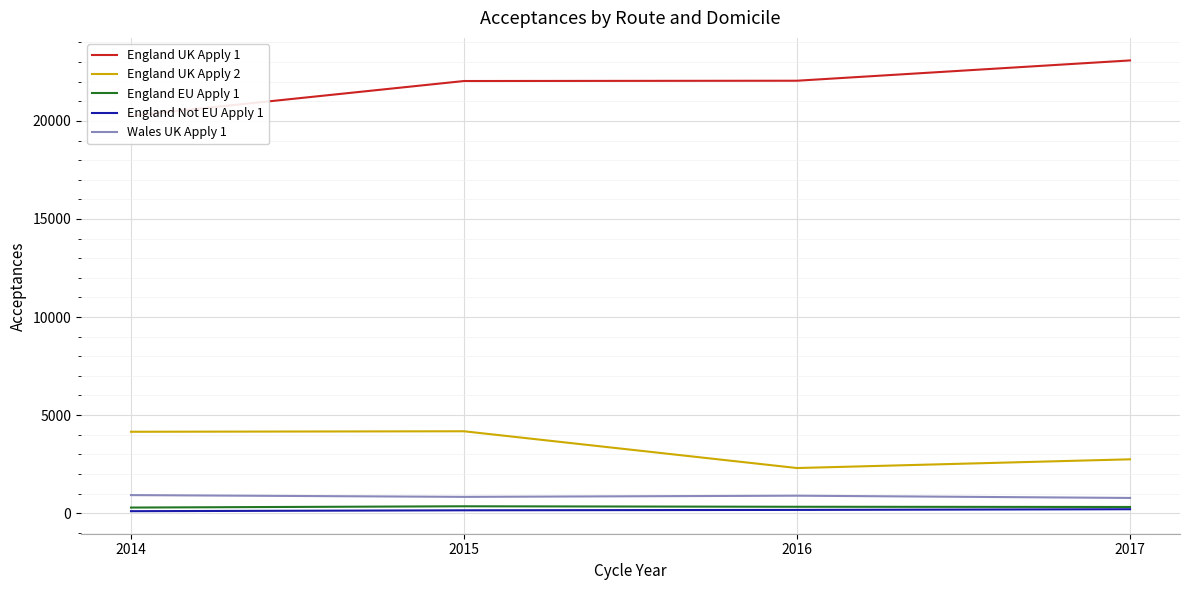

In Wales UK Apply 1, how many points are lower than both neighbors (excluding endpoints)?

1